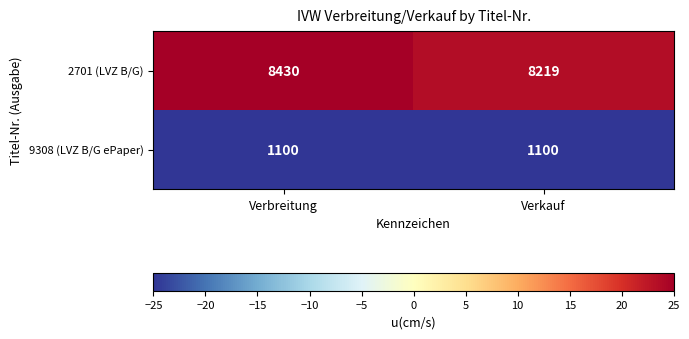

Reading right to left, list all the values displayed in this chart.

2701 (LVZ B/G): Verkauf=8219	Verbreitung=8430
9308 (LVZ B/G ePaper): Verkauf=1100	Verbreitung=1100